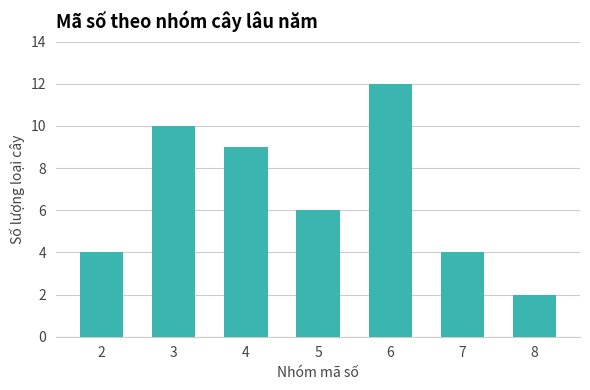

Reading left to right, extract all data points from this chart.

4	10	9	6	12	4	2